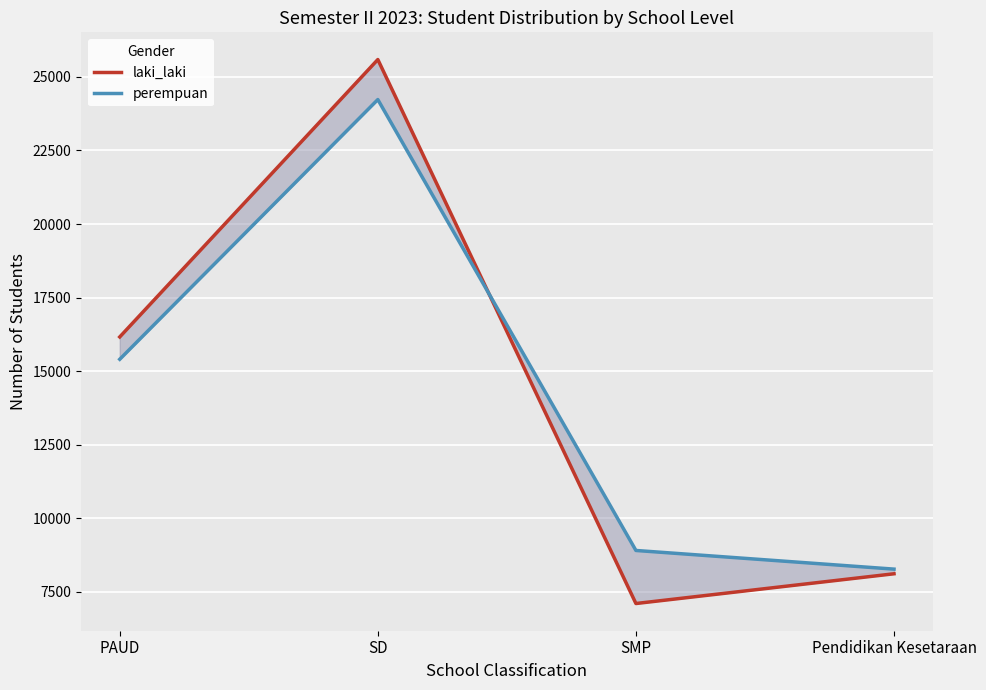

What is the sum of the laki_laki values at SMP and SD?

32696